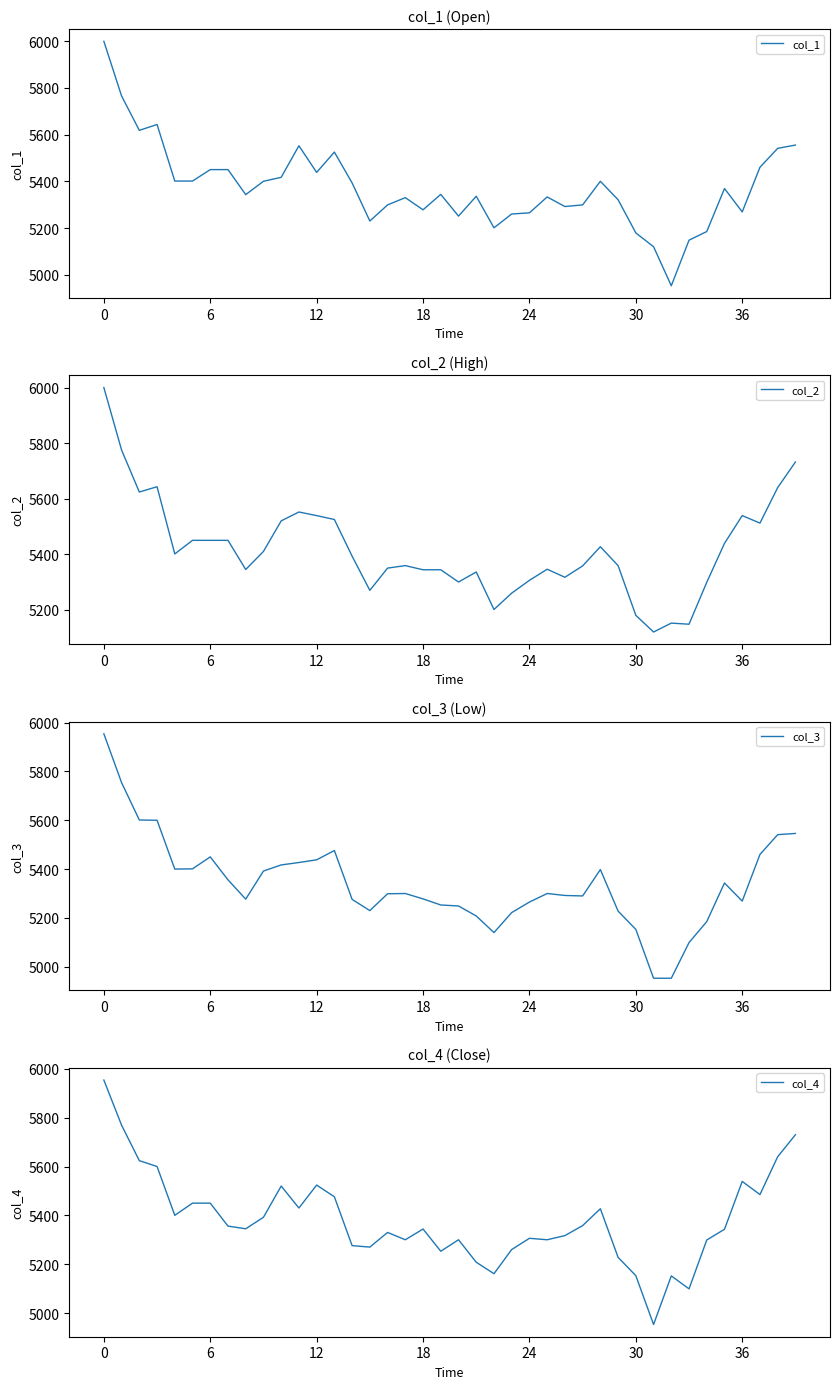

Between 30 and 22, which is larger?

22